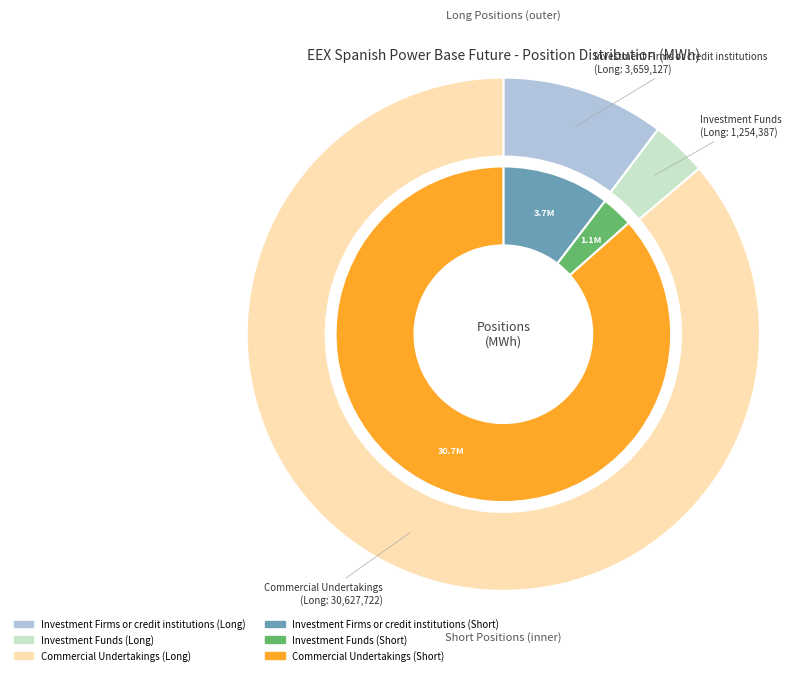

True or false: Investment Funds accounts for 1% of the total.

False